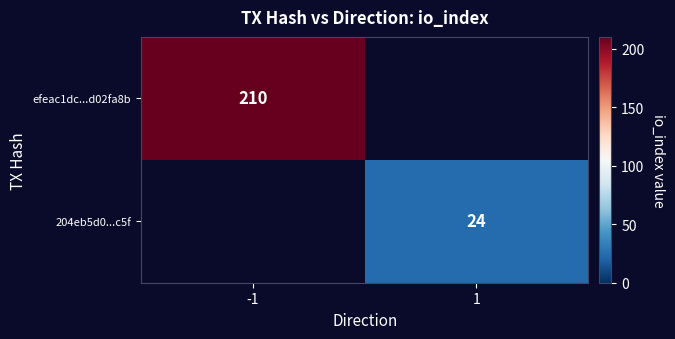

The 204eb5d0...c5f series shows 24 at 1. True or false?

True